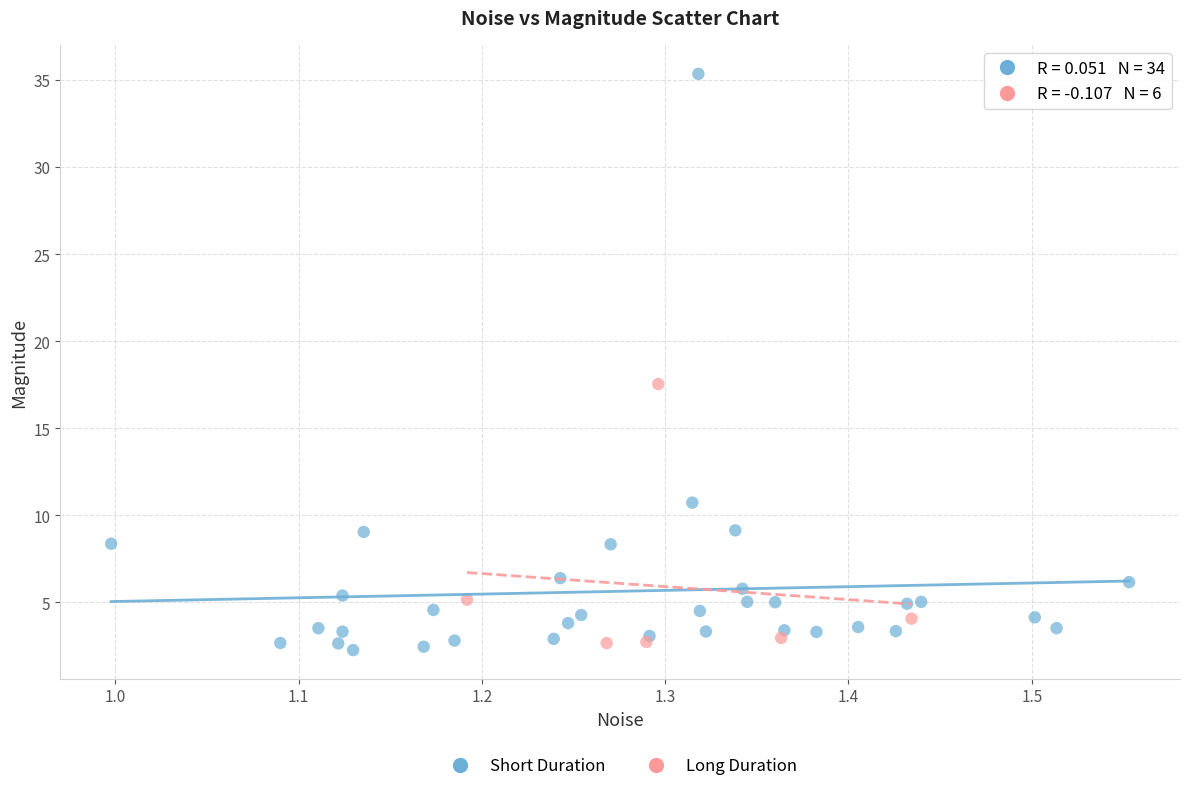

Which series reaches the maximum Y coordinate?

Short Duration